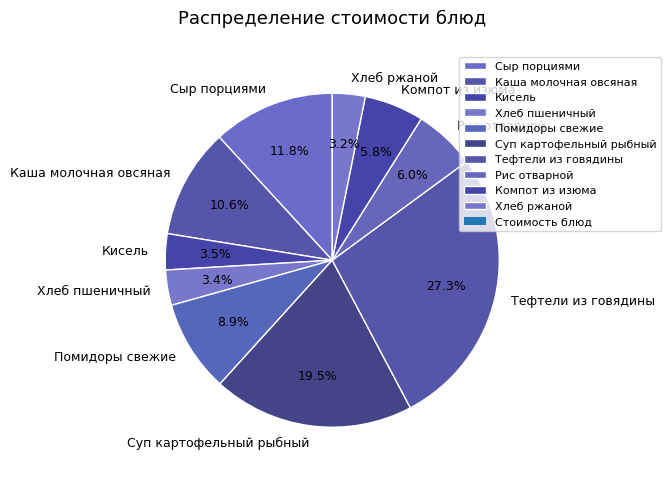

Count the number of slices in the pie.

10